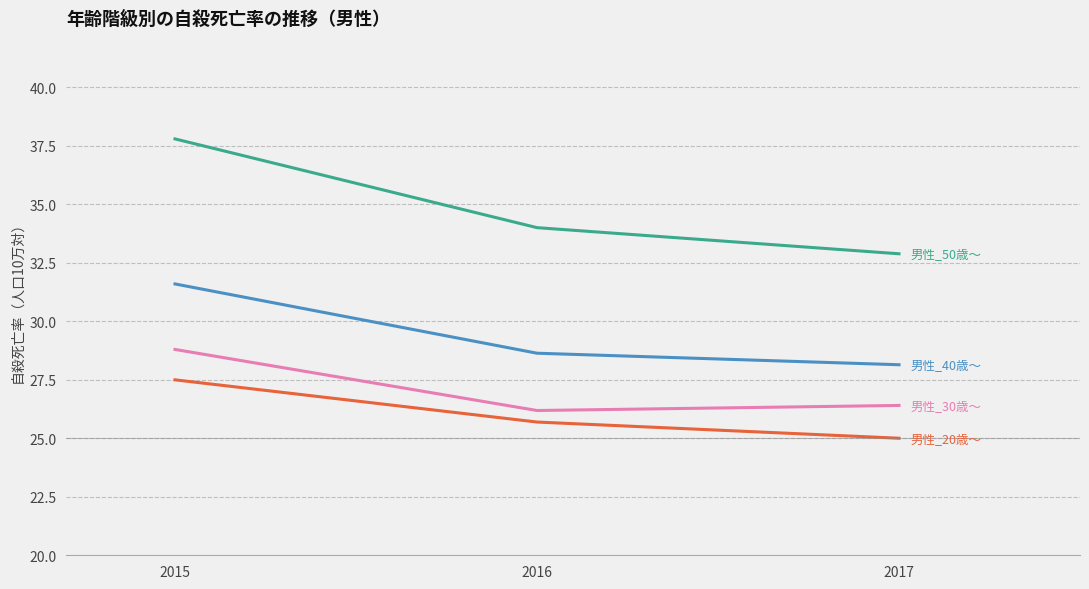

How many lines are shown in the chart?

4